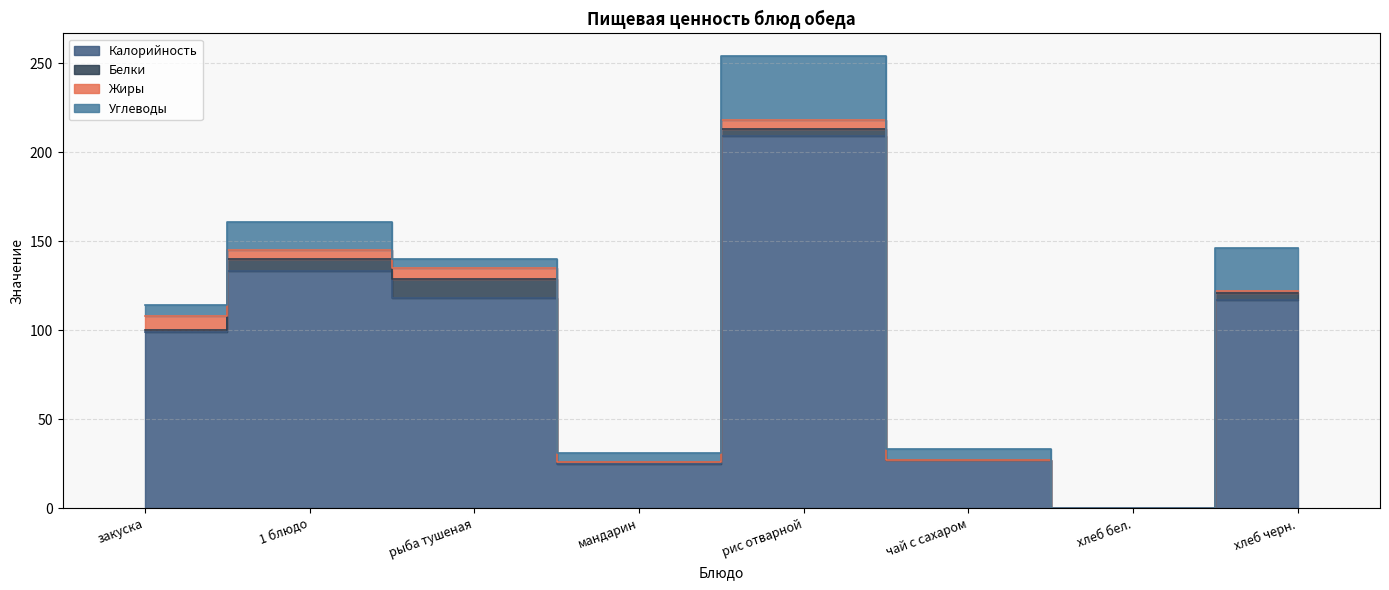

The value of Жиры at чай с сахаром is -4. True or false?

False